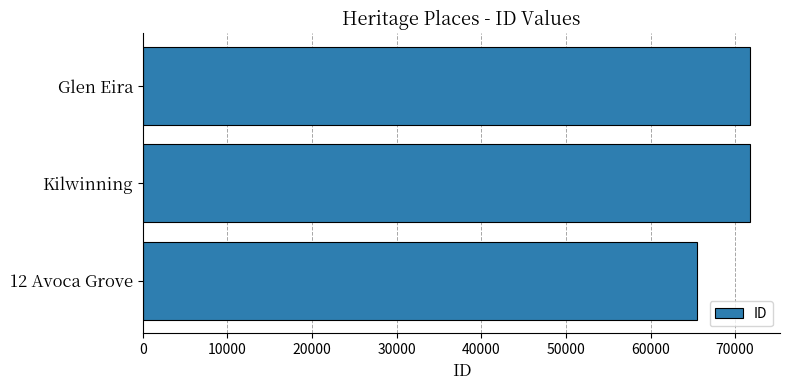

Read the value at 12 Avoca Grove, to the nearest 10.

65550